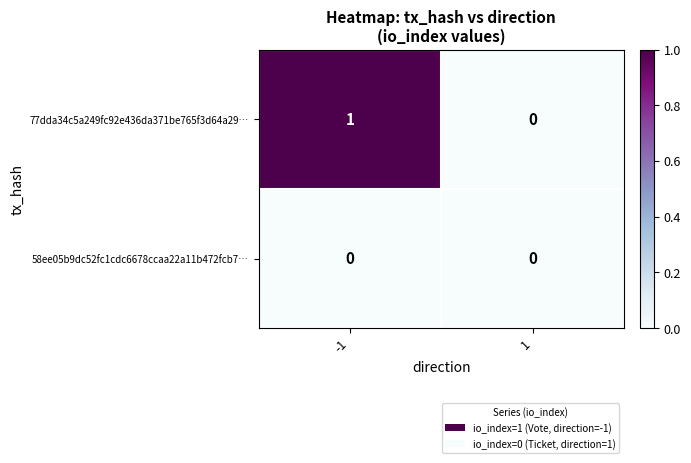

List the series in order of their overall mean, highest first.

77dda34c5a249fc92e436da371be765f3d64a29…, 58ee05b9dc52fc1cdc6678ccaa22a11b472fcb7…